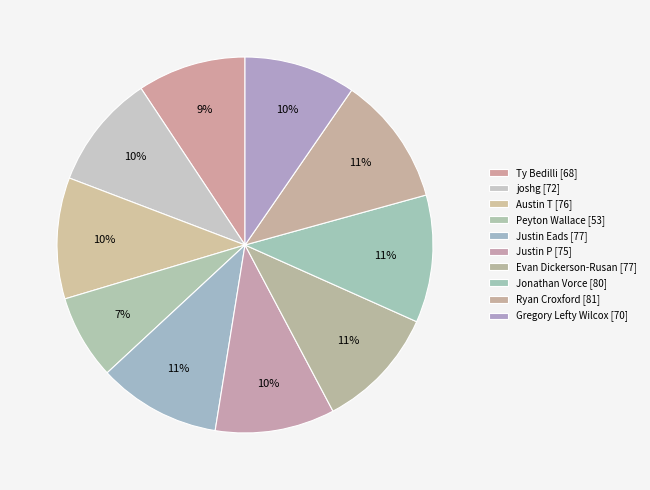

What percentage is the Jonathan Vorce slice, to the nearest percent?

11%